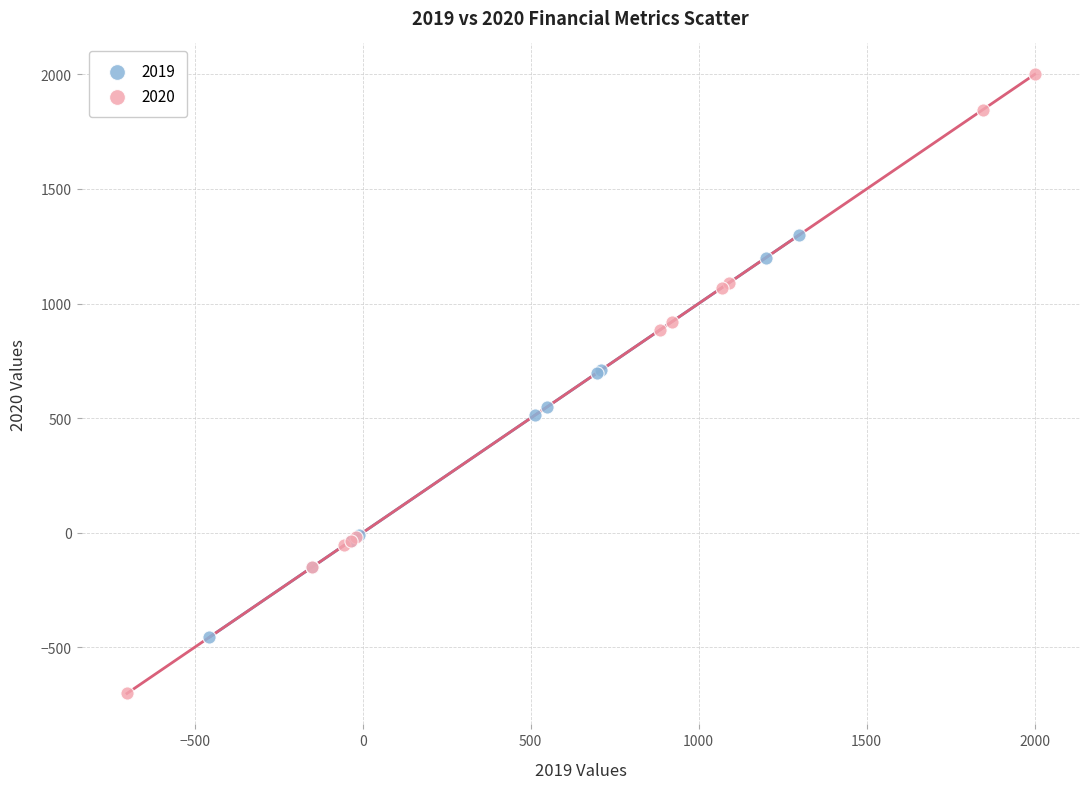

Which series has the widest spread of Y values?

2020